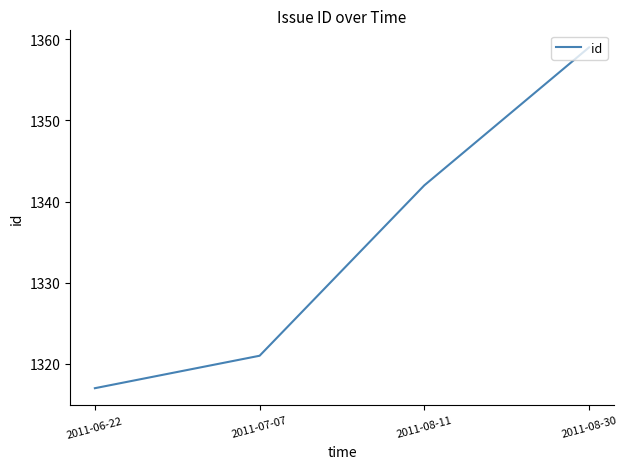

What position from the left is 2011-08-11?

3